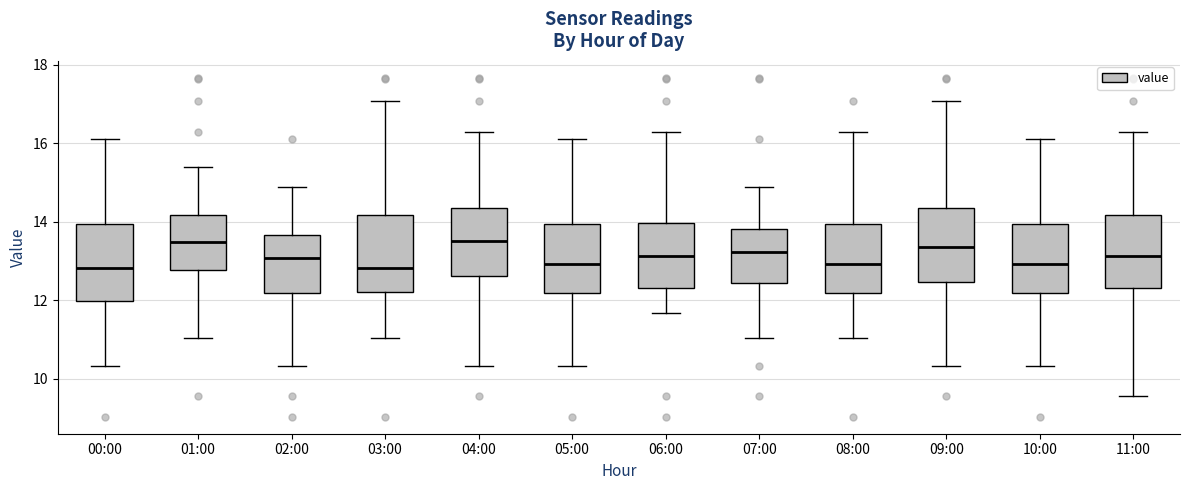

Where does the upper whisker of the box for 07:00 end on the y-axis? The values are not printed on the chart, so give them approximately, as read against the axis.

15.0